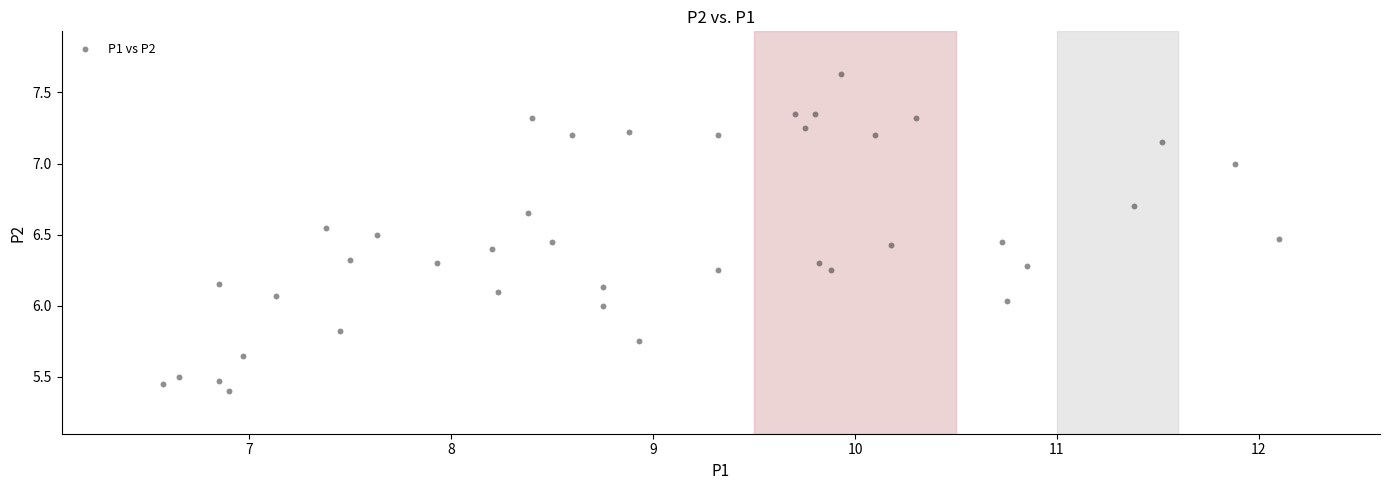

What is the range of Y values (max minus min)?

2.2